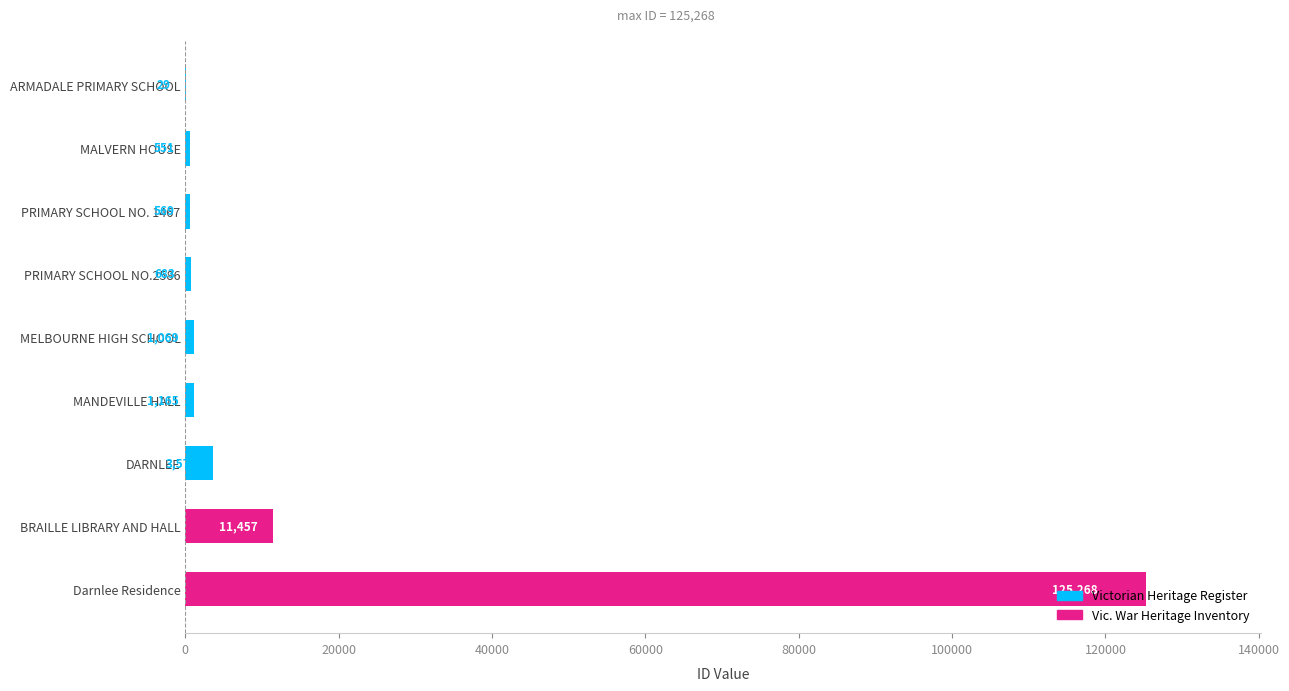

Which label corresponds to the largest value in the chart?

Darnlee Residence